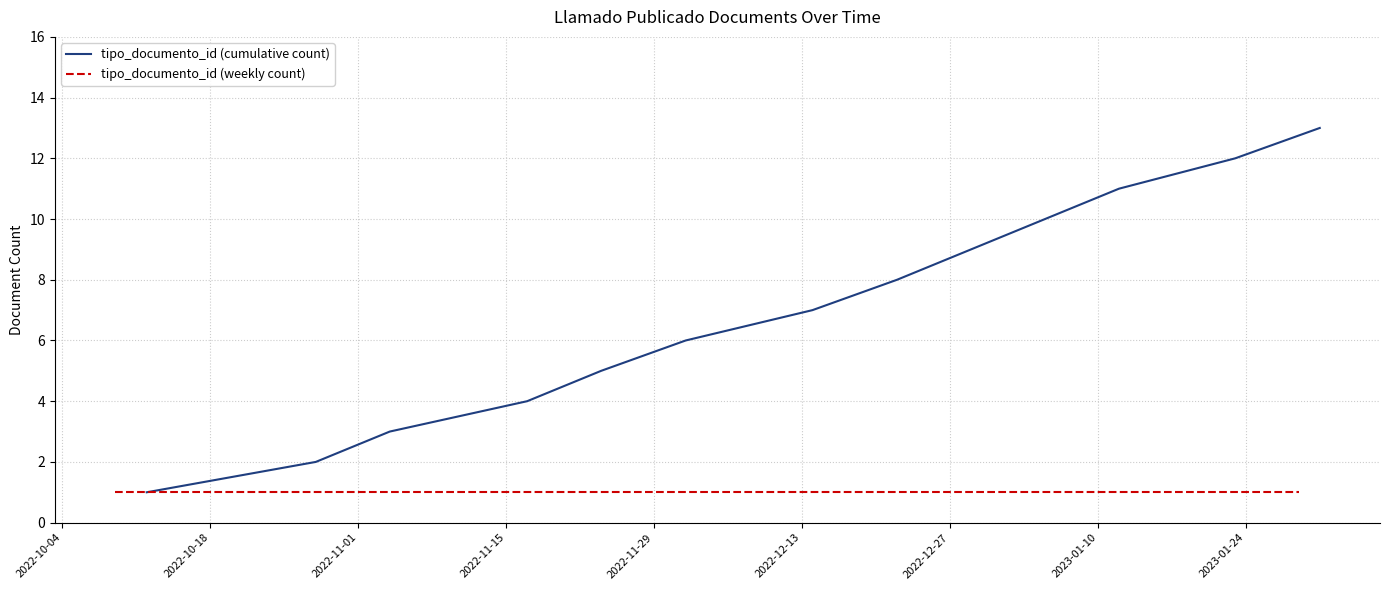

What are all the series names shown in the legend?

tipo_documento_id (cumulative count), tipo_documento_id (weekly count)